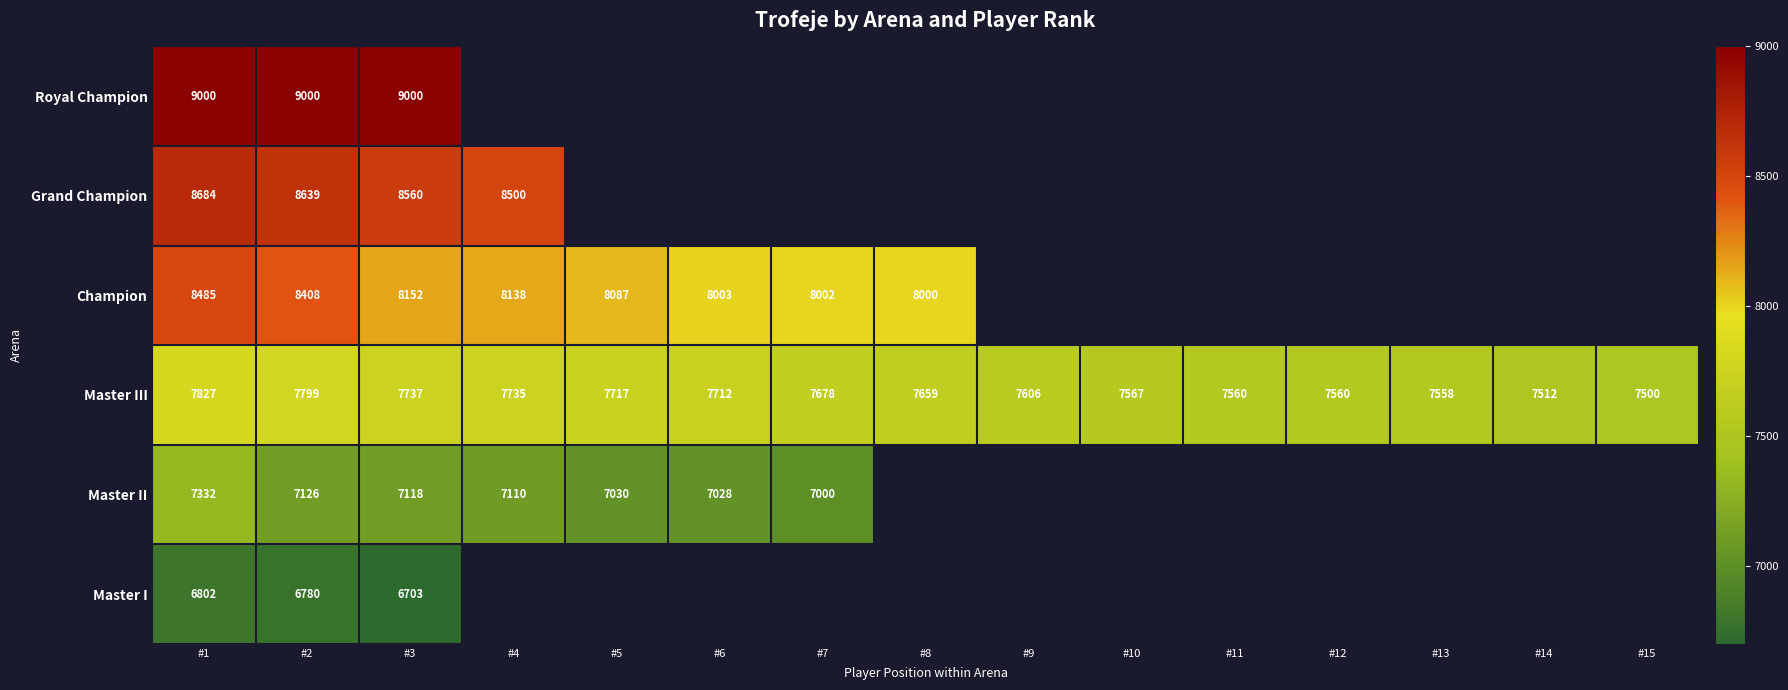

What is the difference between the highest and lowest values at #1?

2198